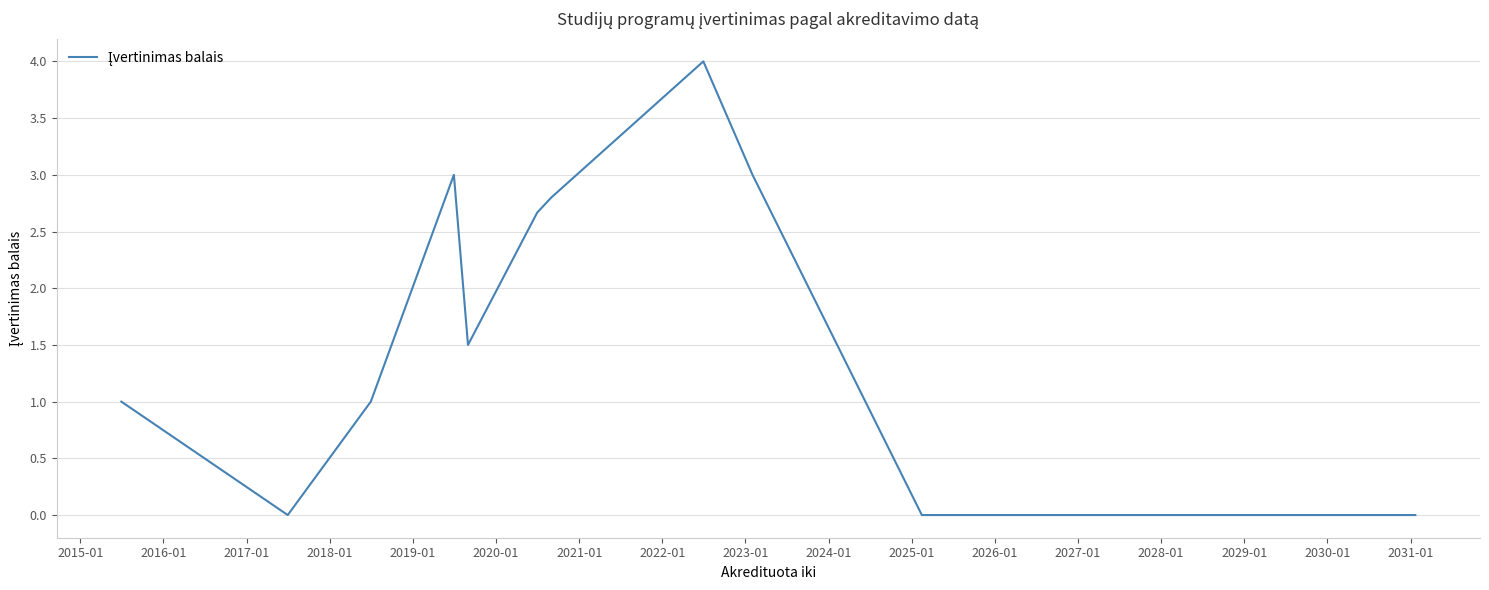

What is the maximum value shown in the chart?

4.0